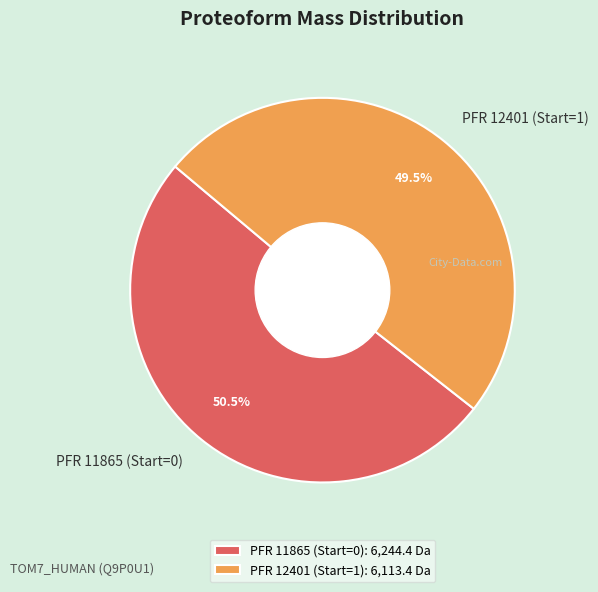

Which category accounts for the majority?

PFR 11865 (Start=0)